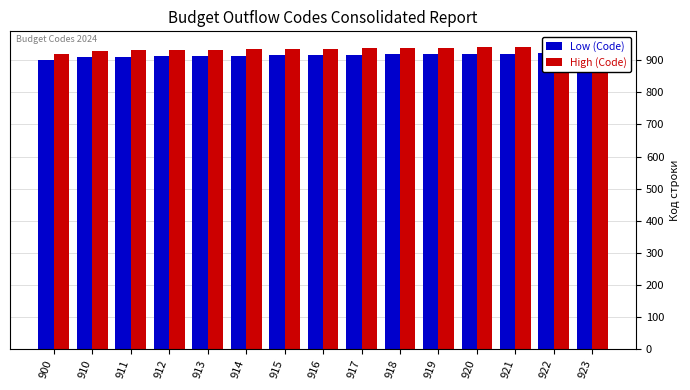

What is the greatest value displayed?

943